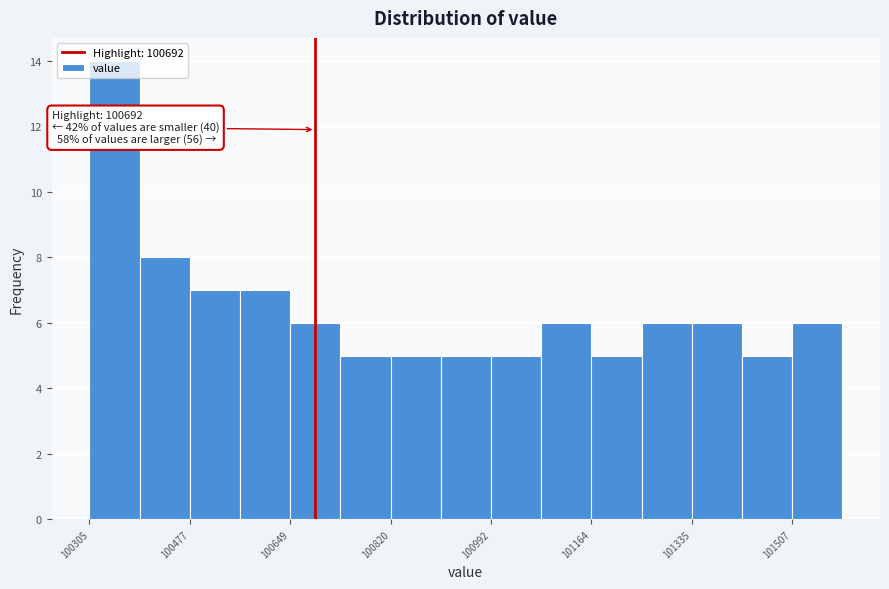

Over which range of the x-axis is the bar tallest?

100300 to 100400